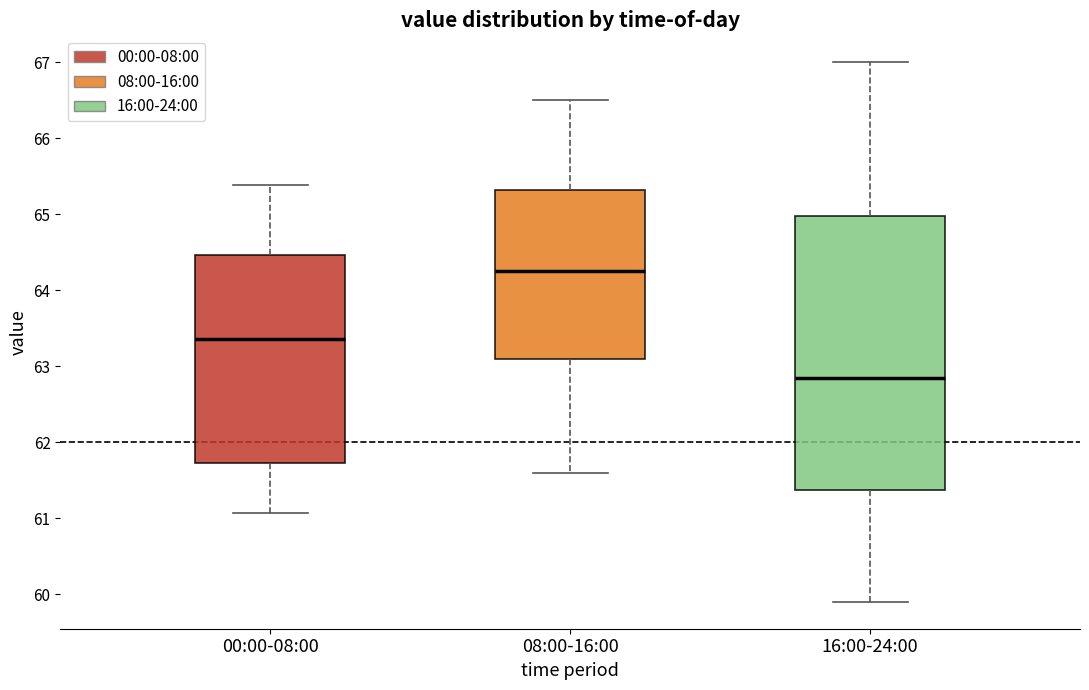

Which box is the tallest, from its lower edge to its upper edge?

16:00-24:00